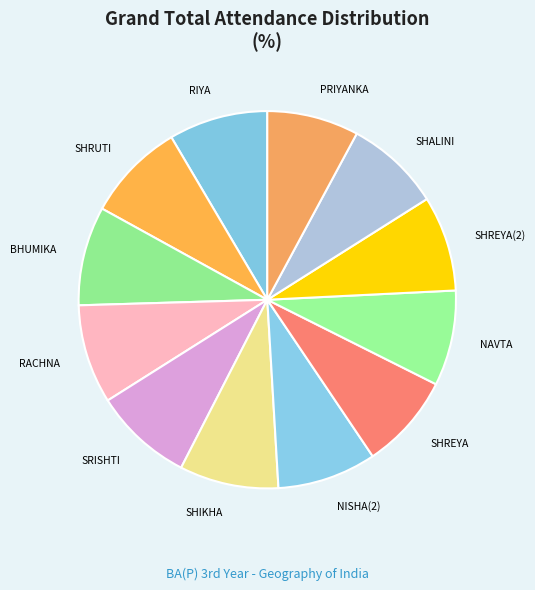

Approximately how many times larger is the value at RACHNA compared to SHALINI?

1.0